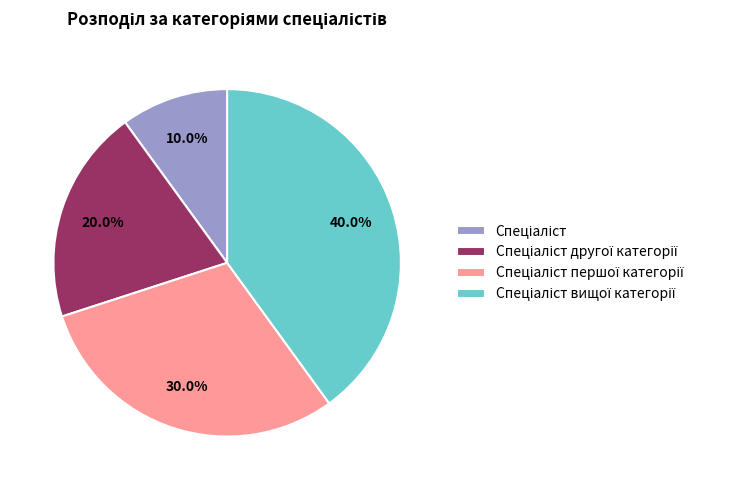

How many slices are in this pie chart?

4